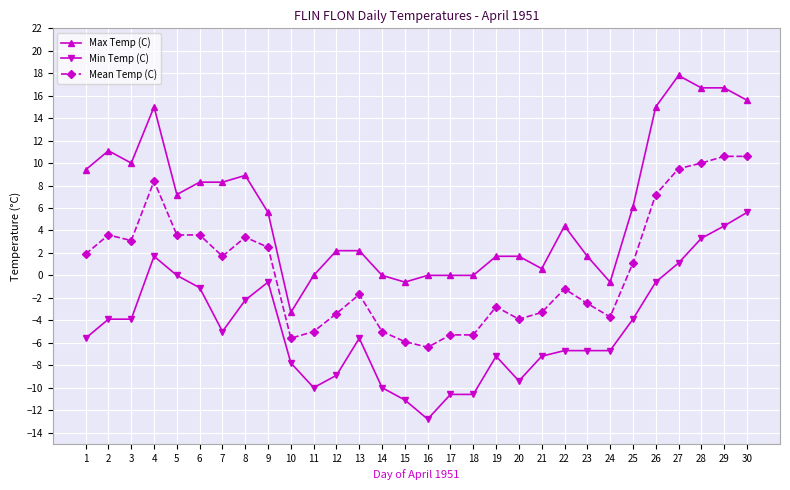

Rank the series at 11 from highest to lowest value.

Max Temp (C), Mean Temp (C), Min Temp (C)